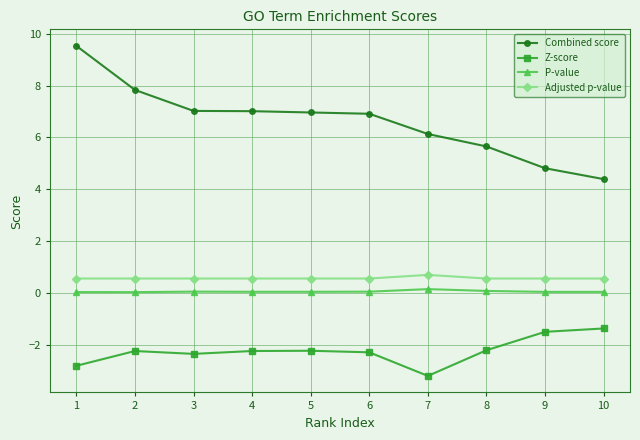

What is the sum of all Z-score values?

-22.4